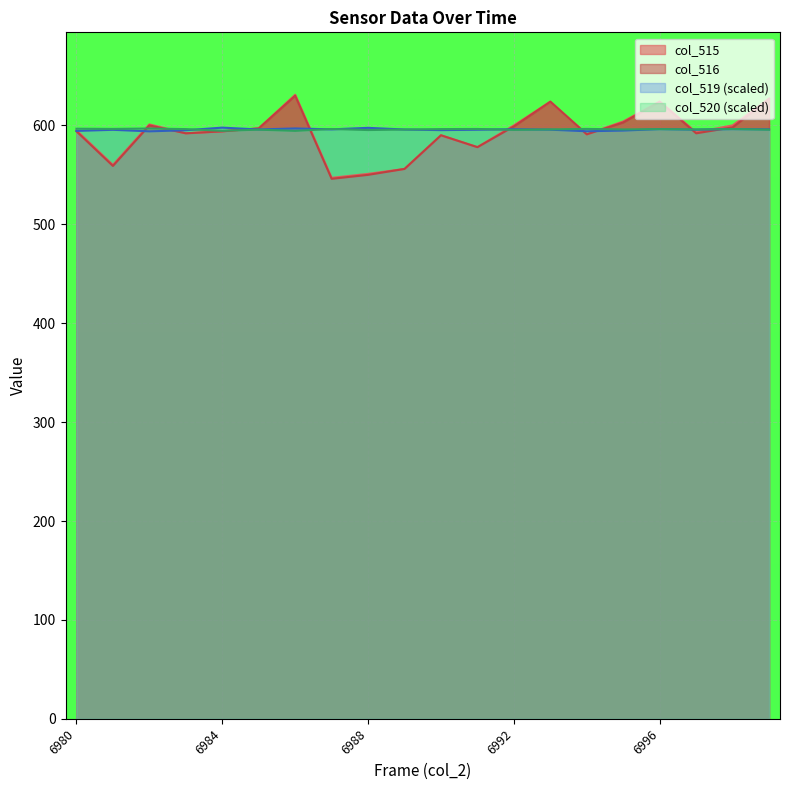

Reading left to right, what are all the values shown in this chart?

col_515: 6980=595.0	6981=560.0	6982=601.0	6983=592.0	6984=594.0	6985=597.0	6986=631.0	6987=547.0	6988=551.0	6989=556.0	6990=590.0	6991=578.0	6992=600.0	6993=624.0	6994=591.0	6995=604.0	6996=624.0	6997=593.0	6998=600.0	6999=627.0
col_516: 6980=594.0	6981=559.0	6982=600.0	6983=592.0	6984=594.0	6985=597.0	6986=630.0	6987=546.0	6988=550.0	6989=556.0	6990=590.0	6991=578.0	6992=599.0	6993=624.0	6994=591.0	6995=603.0	6996=624.0	6997=592.0	6998=598.0	6999=627.0
col_519: 6980=594.4	6981=595.6	6982=594.0	6983=595.1	6984=597.7	6985=595.9	6986=596.9	6987=596.0	6988=597.5	6989=595.8	6990=595.2	6991=595.7	6992=596.1	6993=595.7	6994=594.1	6995=594.8	6996=596.3	6997=595.7	6998=596.3	6999=596.0
col_520: 6980=596.7	6981=596.5	6982=596.8	6983=596.3	6984=594.5	6985=595.7	6986=594.5	6987=596.4	6988=595.3	6989=595.8	6990=596.3	6991=596.4	6992=595.5	6993=596.0	6994=596.5	6995=595.9	6996=596.2	6997=595.9	6998=596.3	6999=595.7